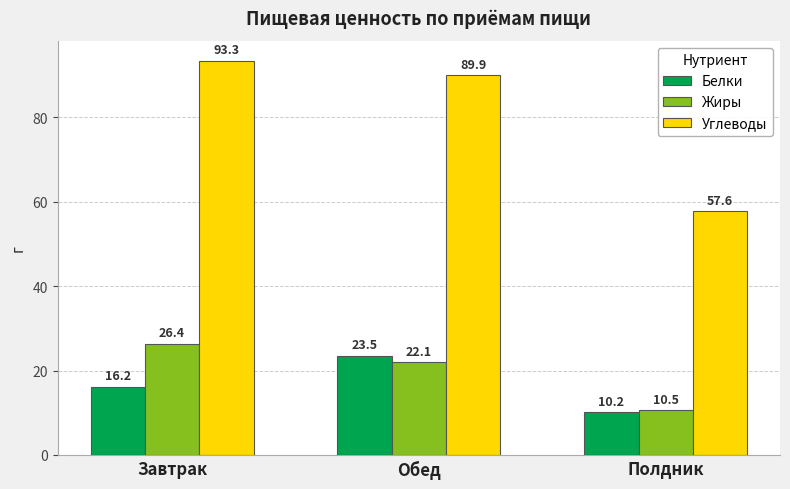

Which series has the largest range (max minus min)?

Углеводы